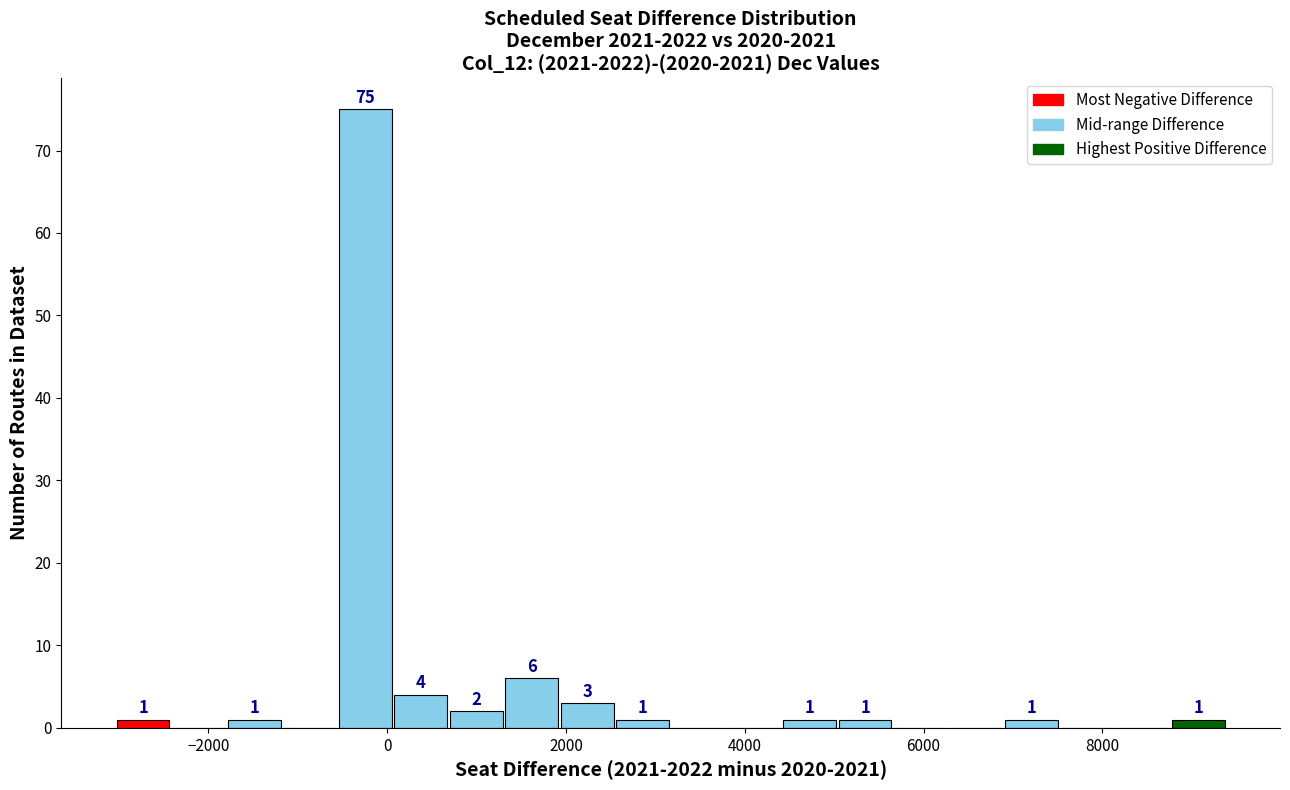

Around what value on the x-axis is the tallest bar? Give the approximate position of its centre, as read against the axis.

-200